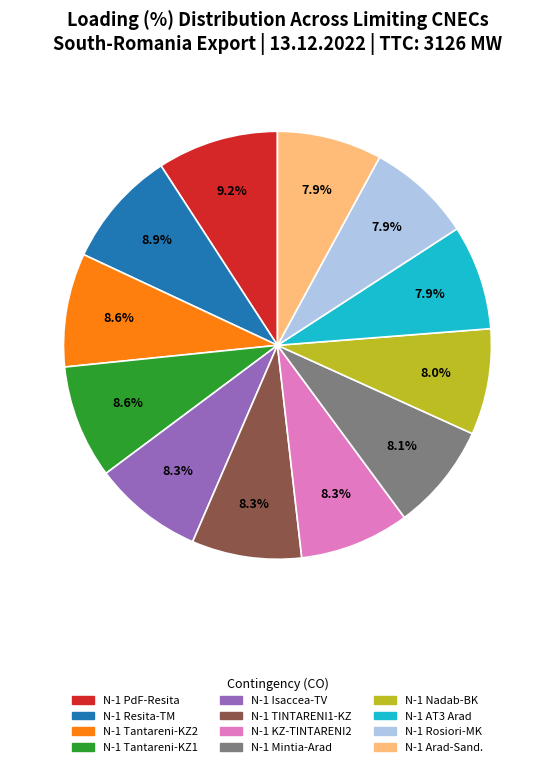

Does any single category account for the majority?

No